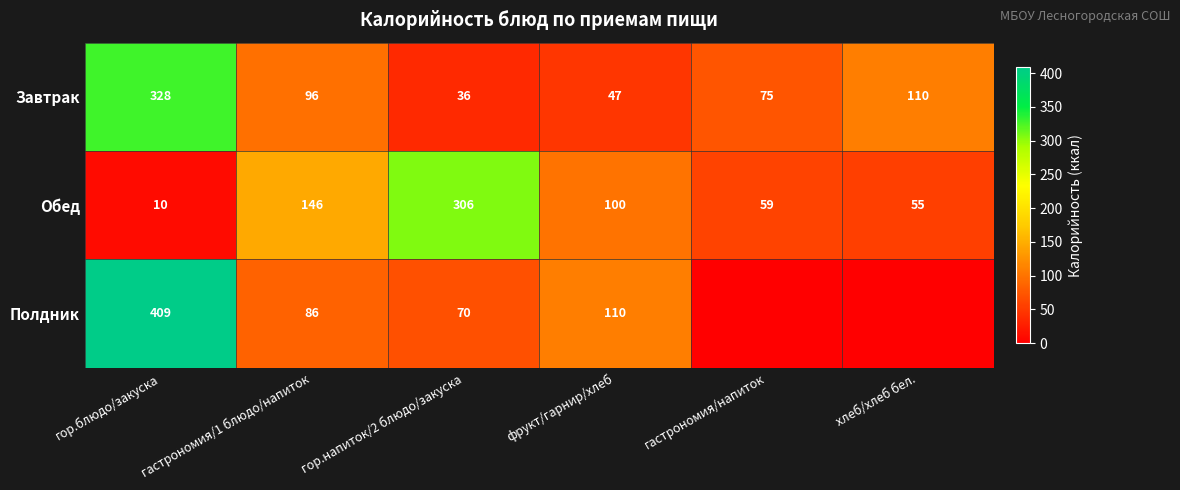

At гастрономия/1 блюдо/напиток, list the series in order from largest to smallest.

Обед, Завтрак, Полдник